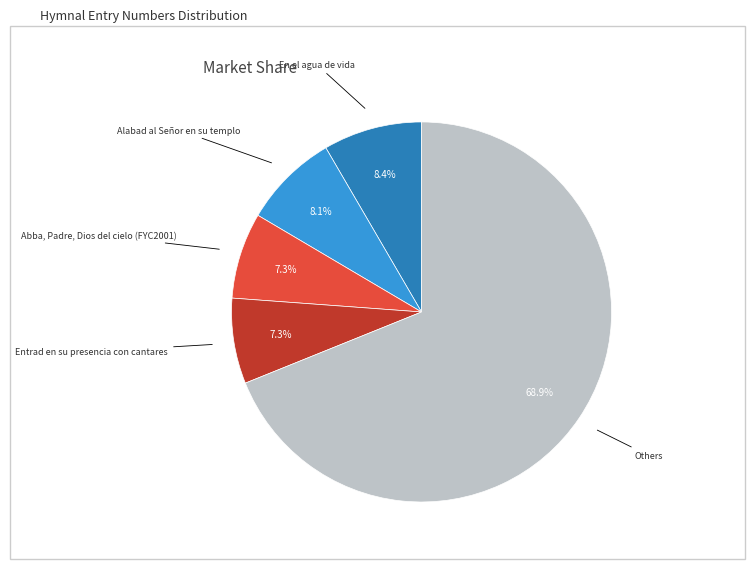

Does any single category account for the majority?

Yes